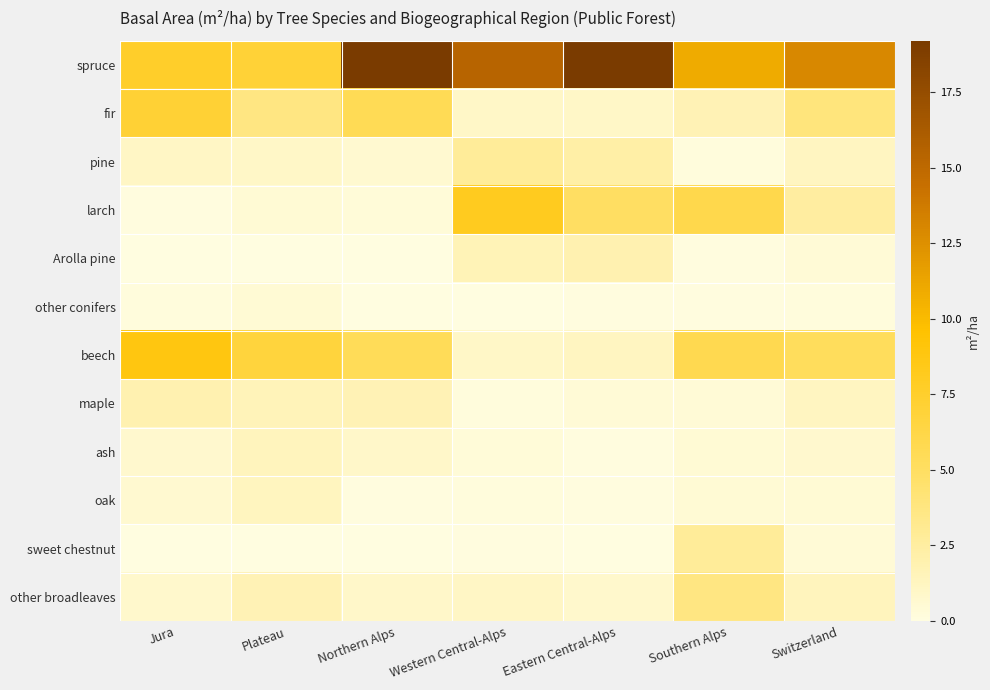

Which series has the largest total across all categories?

spruce